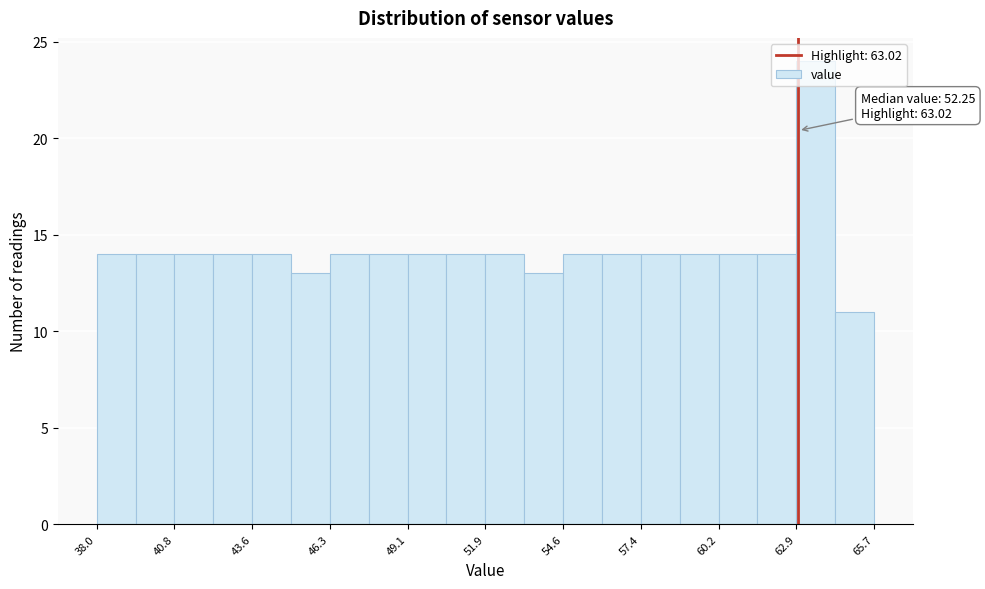

Read against the x-axis, roughly where is the centre of the tallest bar?

63.5